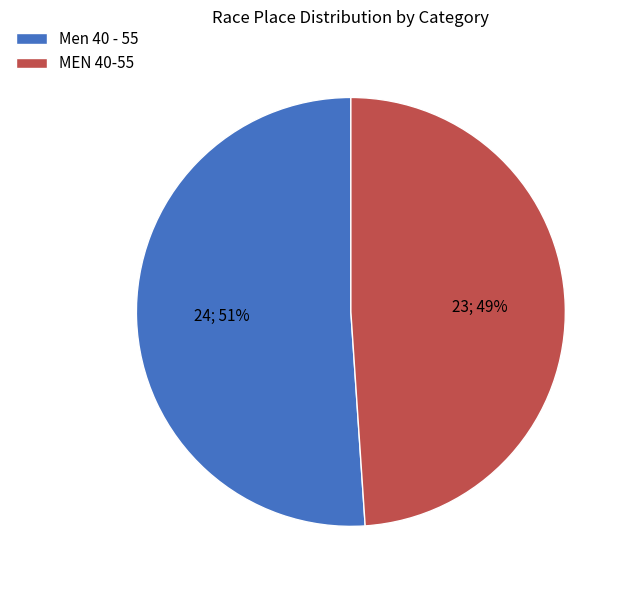

Rank the categories by value from highest to lowest.

Men 40 - 55, MEN 40-55